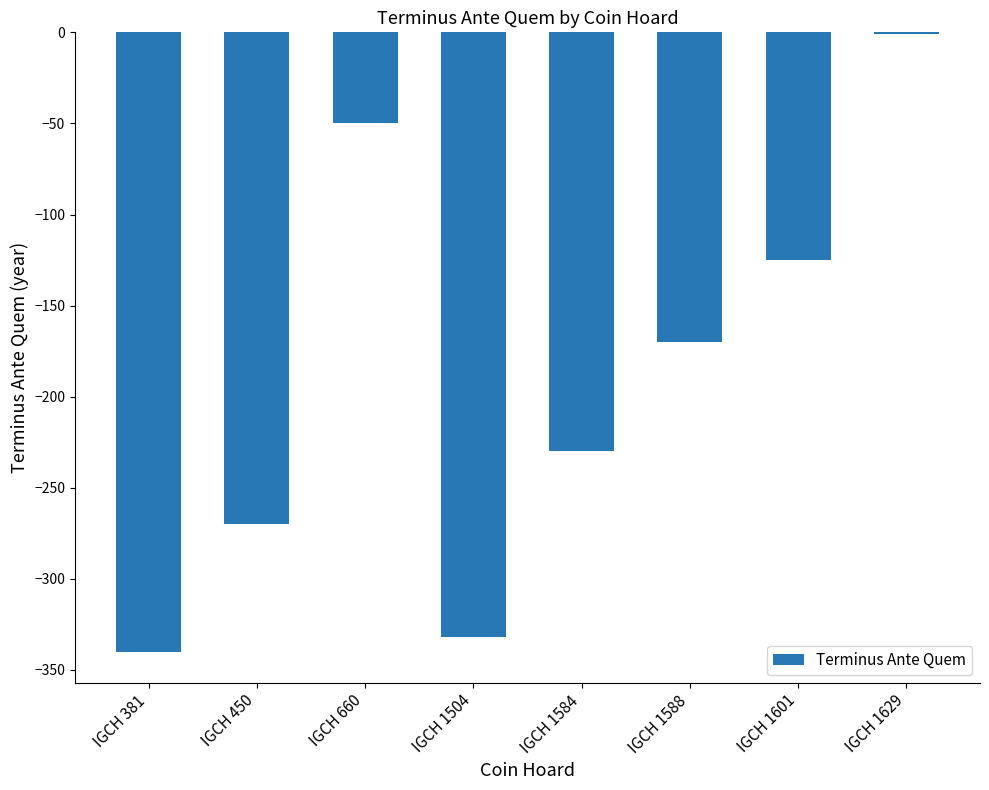

Reading right to left, transcribe all the data shown in this chart.

IGCH 1629=-1	IGCH 1601=-125	IGCH 1588=-170	IGCH 1584=-230	IGCH 1504=-332	IGCH 660=-50	IGCH 450=-270	IGCH 381=-340